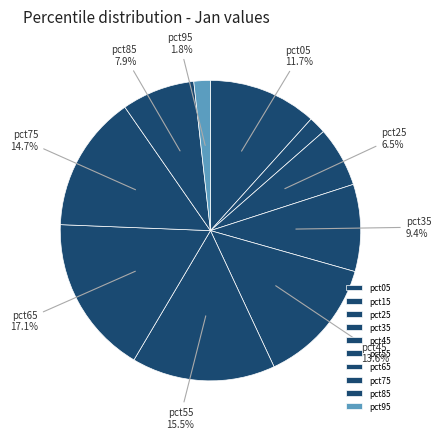

To the nearest percent, what portion does pct35 represent?

9%